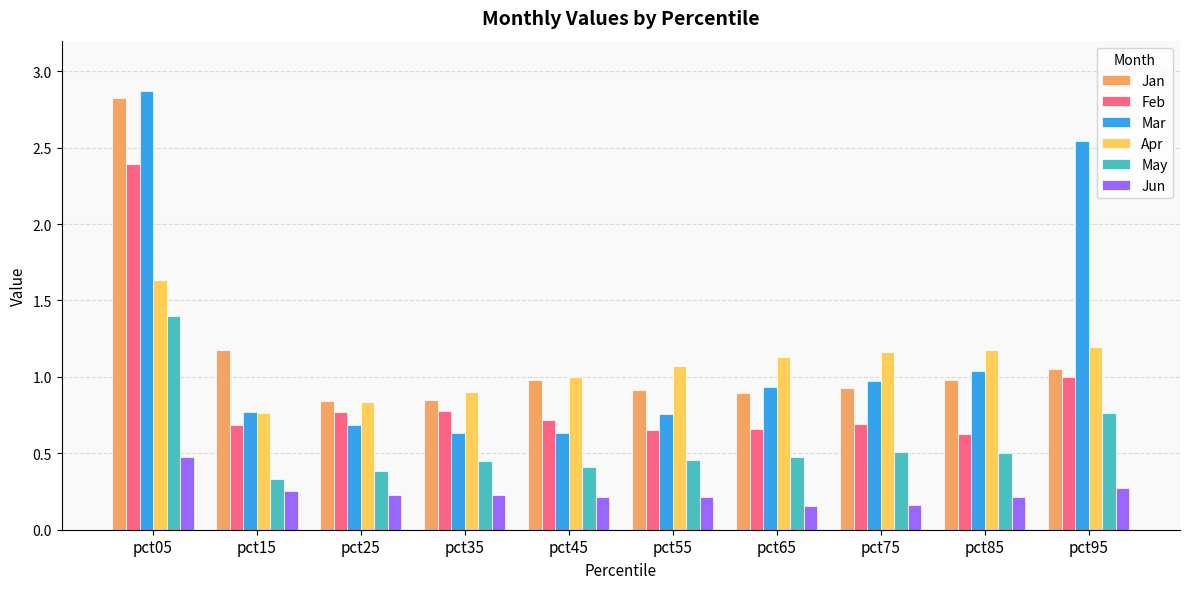

What is the sum of all May values?

5.7